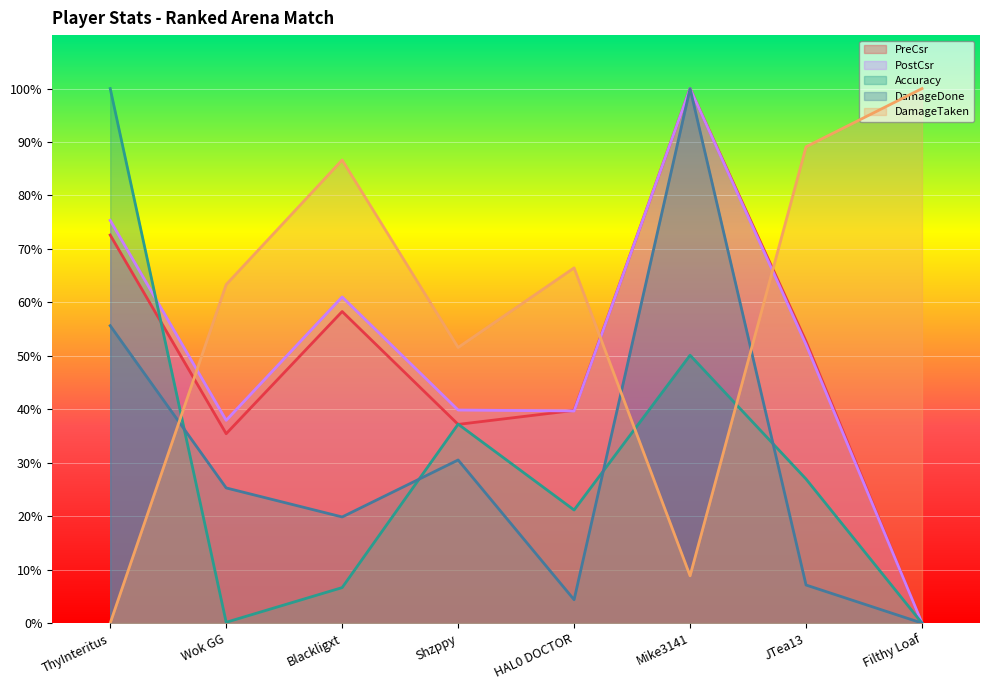

What is the label of the 1st point from the left?

ThyInteritus